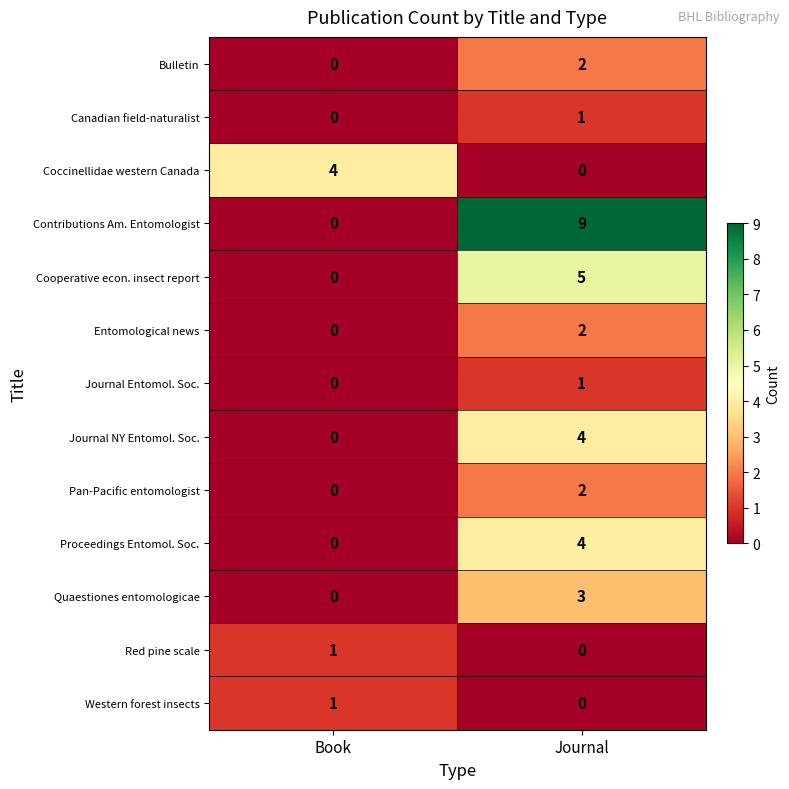

Reading left to right, list all the values displayed in this chart.

Bulletin: Book=0	Journal=2
Canadian field-naturalist: Book=0	Journal=1
Coccinellidae western Canada: Book=4	Journal=0
Contributions Am. Entomologist: Book=0	Journal=9
Cooperative econ. insect report: Book=0	Journal=5
Entomological news: Book=0	Journal=2
Journal Entomol. Soc.: Book=0	Journal=1
Journal NY Entomol. Soc.: Book=0	Journal=4
Pan-Pacific entomologist: Book=0	Journal=2
Proceedings Entomol. Soc.: Book=0	Journal=4
Quaestiones entomologicae: Book=0	Journal=3
Red pine scale: Book=1	Journal=0
Western forest insects: Book=1	Journal=0